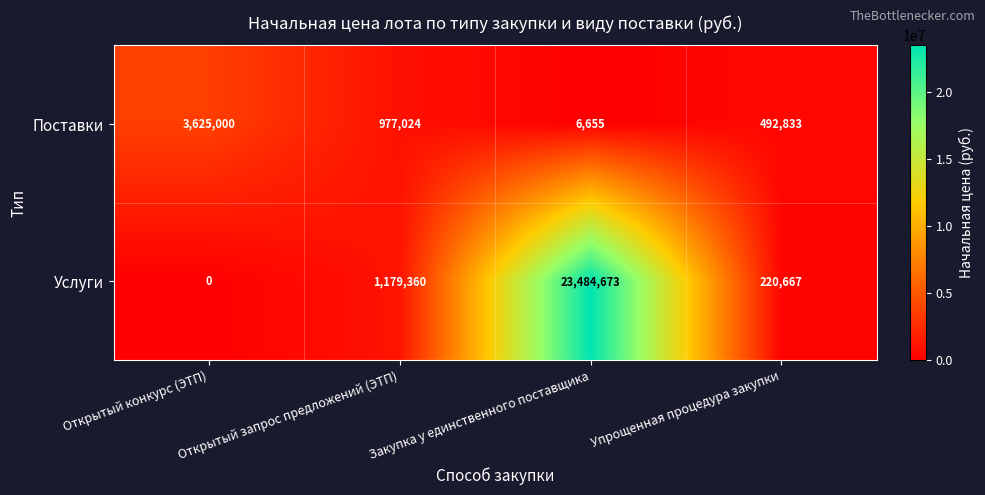

Which series has the widest spread of values?

Услуги